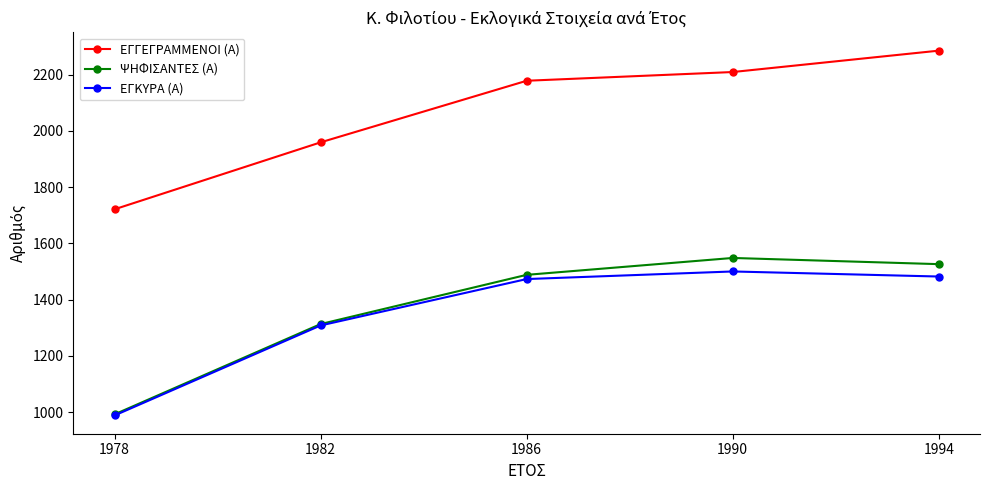

True or false: ΨΗΦΙΣΑΝΤΕΣ (Α) and ΕΓΓΕΓΡΑΜΜΕΝΟΙ (Α) cross at least once.

False